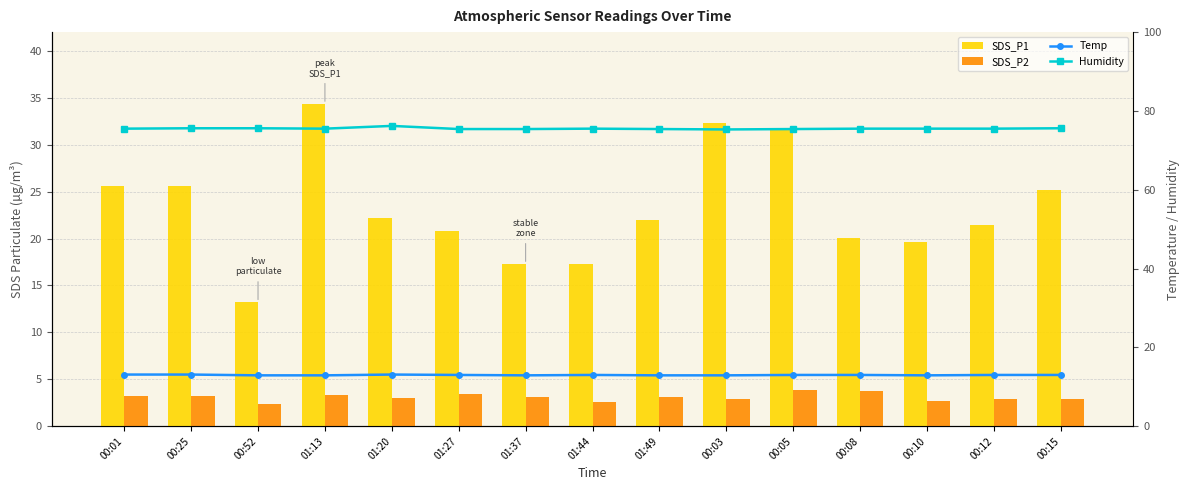

What is the sum of all Temp values?

194.7